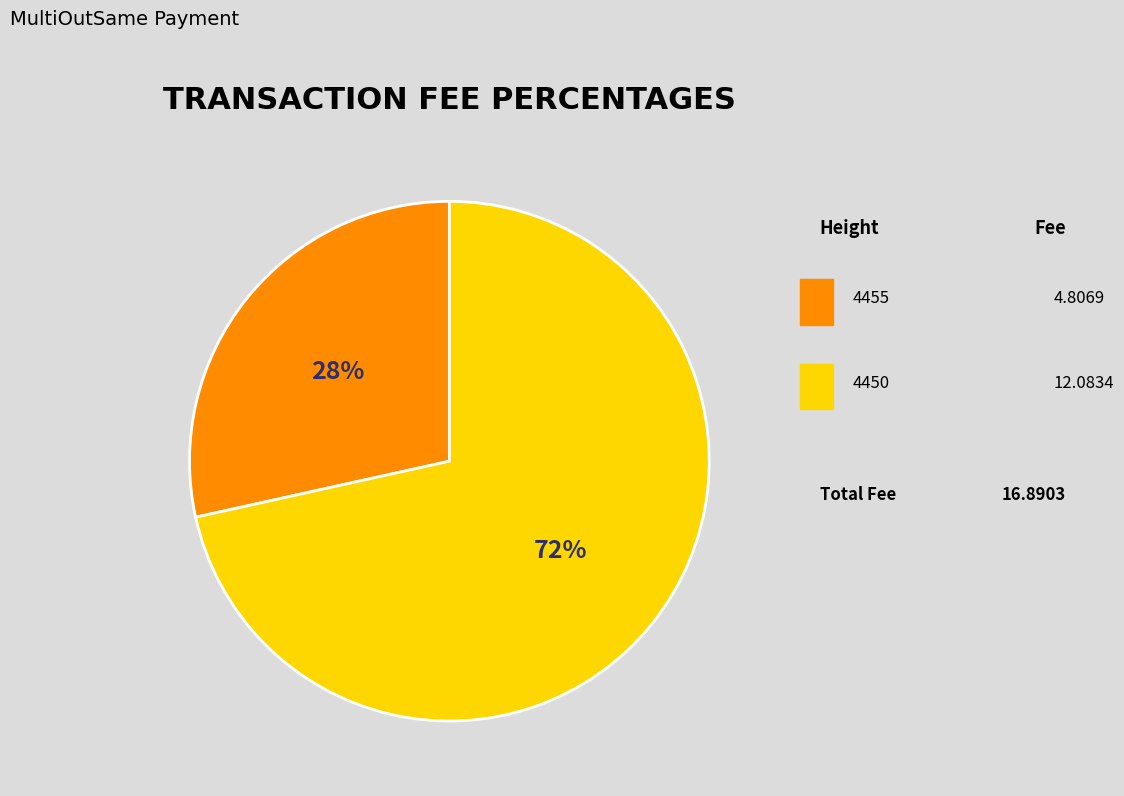

Is there any slice that represents more than half of the pie?

Yes